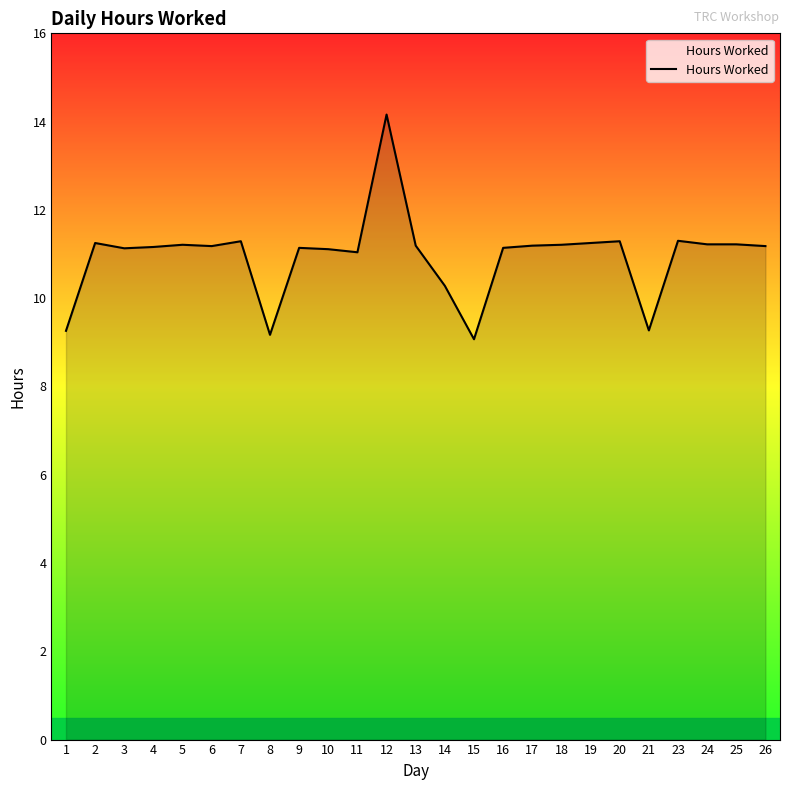

The value at 12 is 14.2. True or false?

True